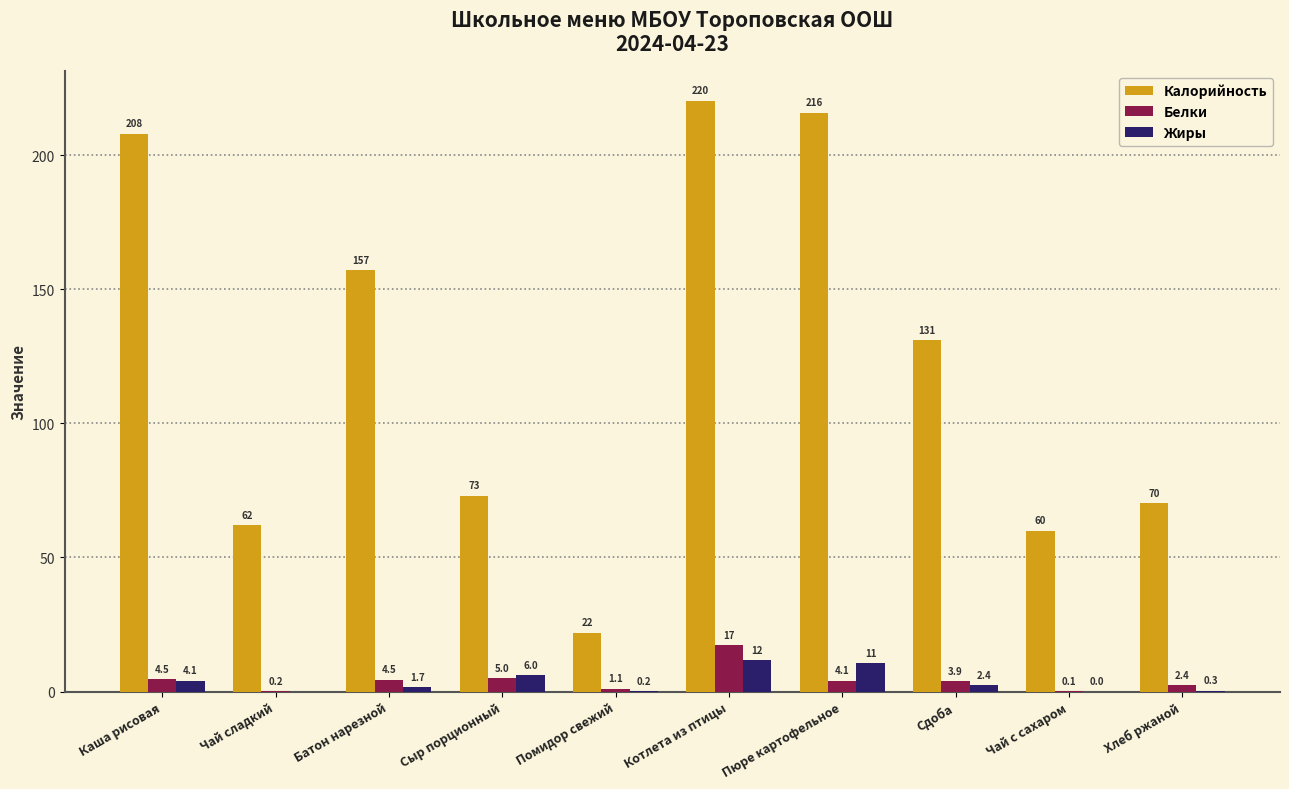

At which label does Жиры reach its peak?

Котлета из птицы